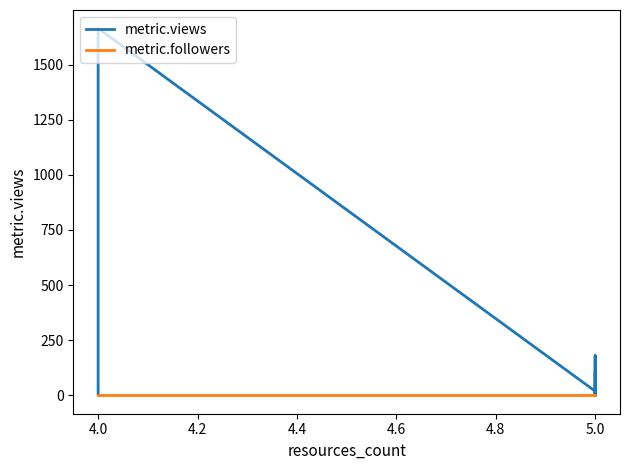

What are all the series names shown in the legend?

metric.views, metric.followers